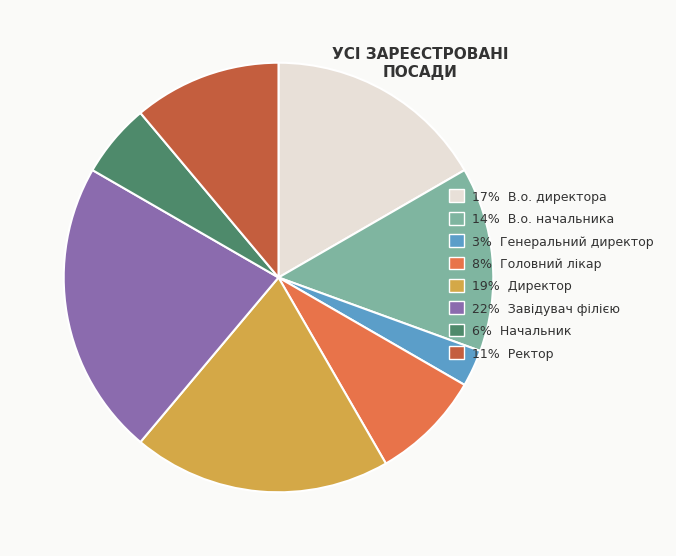

Rank the categories by value from highest to lowest.

22% Завідувач філією, 19% Директор, 17% В.о. директора, 14% В.о. начальника, 11% Ректор, 8% Головний лікар, 6% Начальник, 3% Генеральний директор